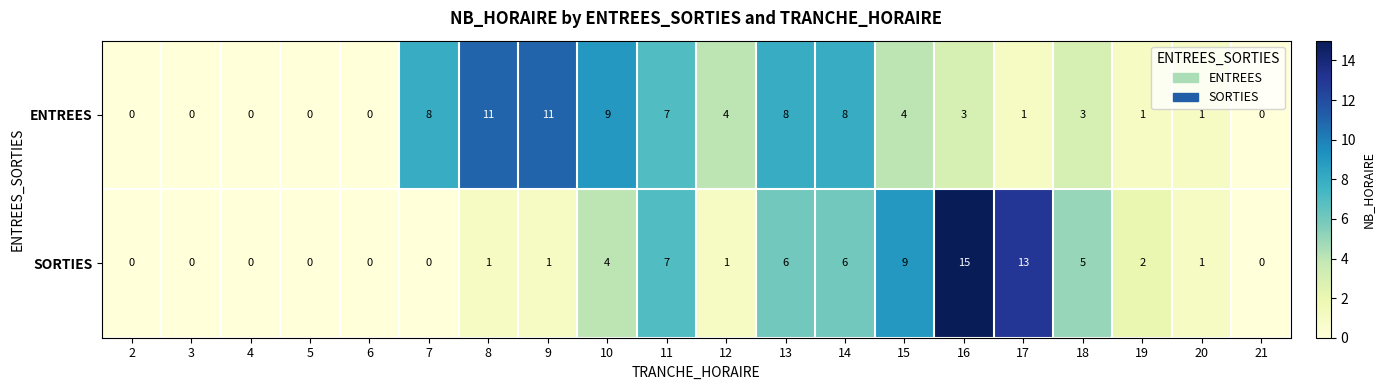

What is the difference between the ENTREES values at 20 and 9?

10